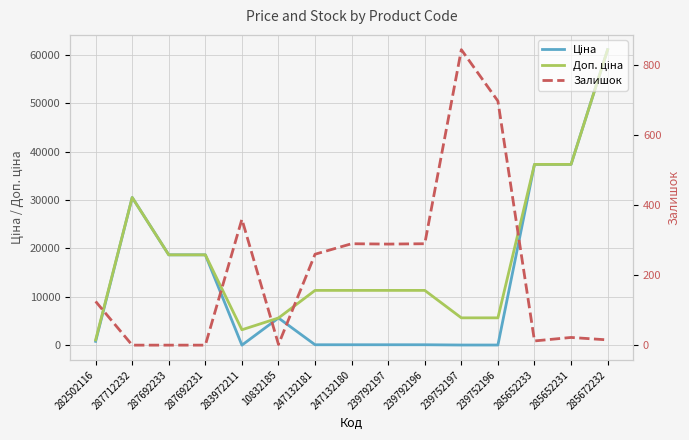

What position from the right is 285652233?

3